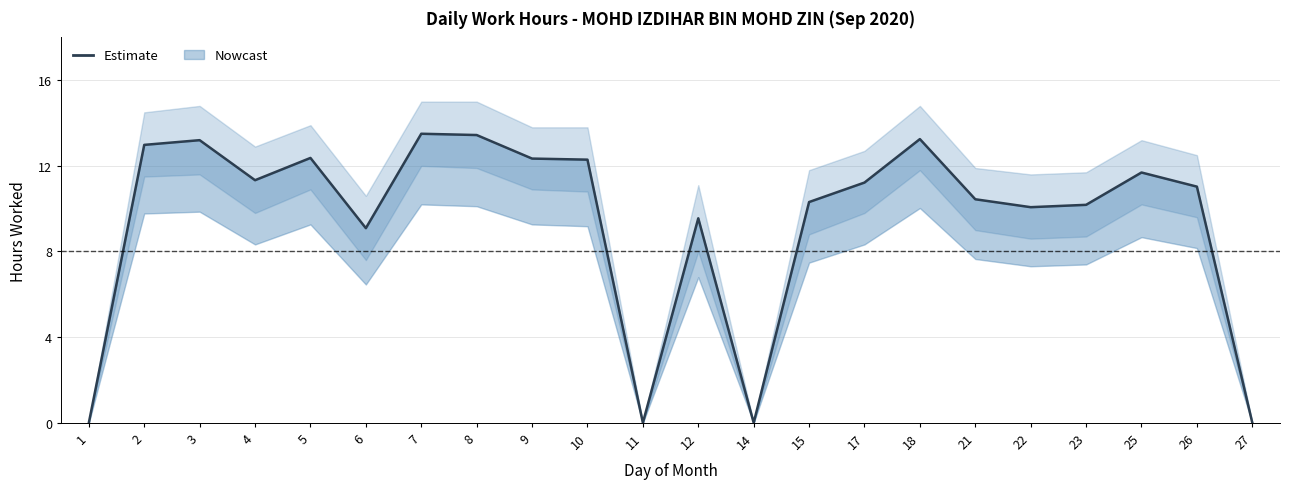

How many points are higher than both their immediate neighbors (excluding endpoints)?

6